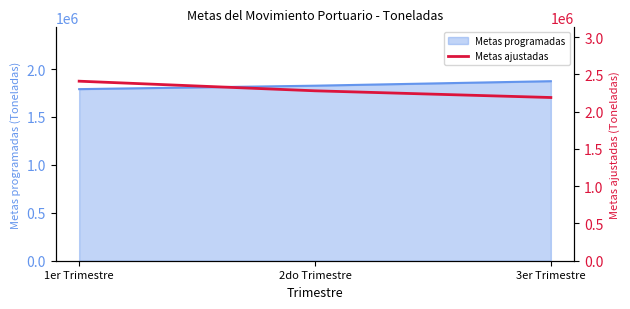

What value does the data have at 3er Trimestre?

2190145.3